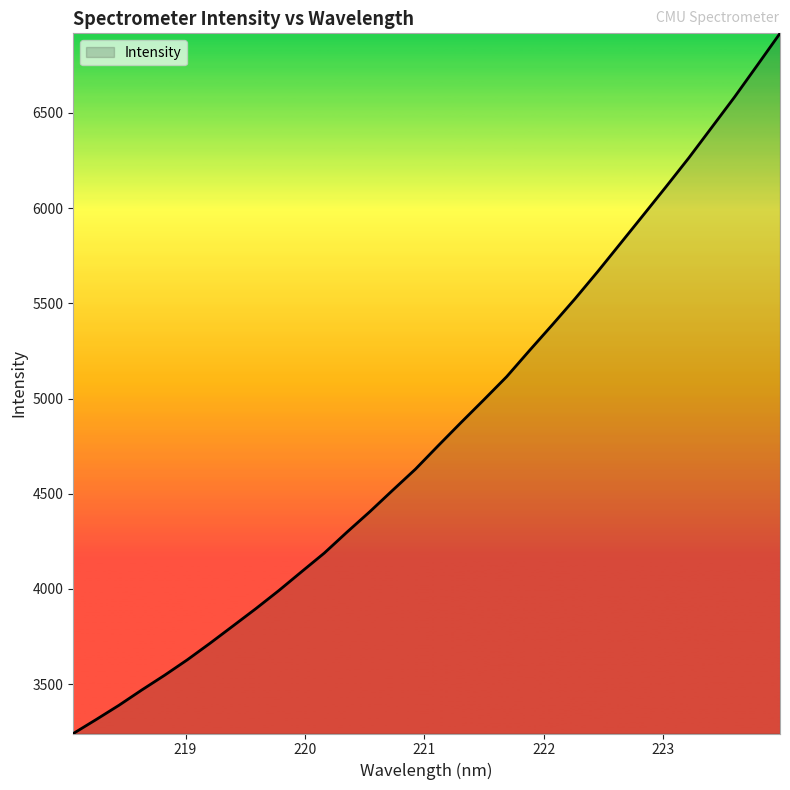

What is the smallest value displayed?

3240.8